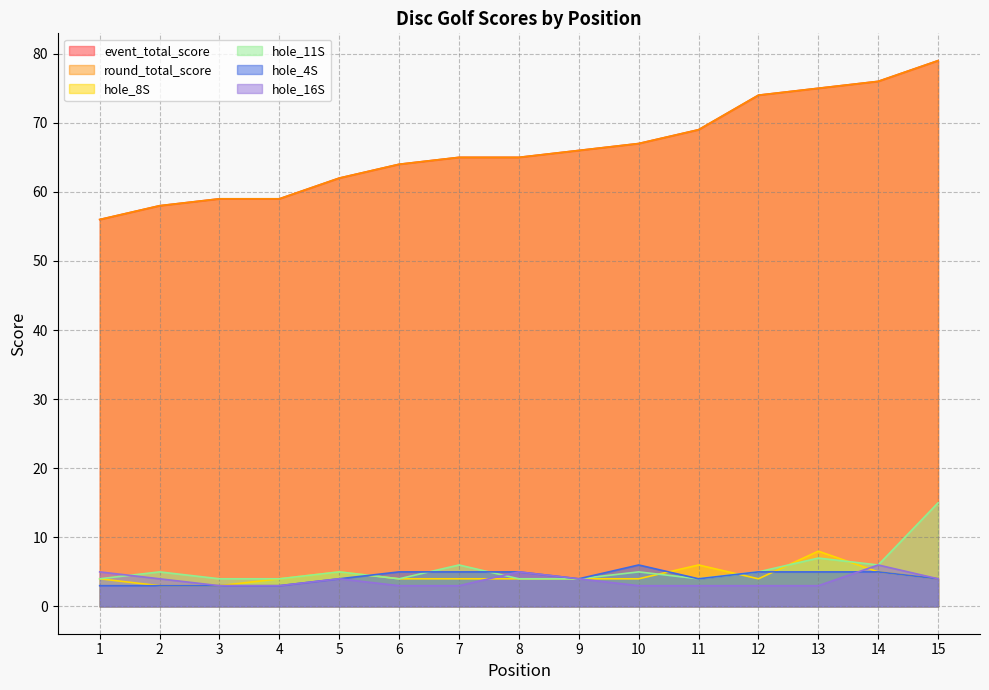

What are all the series names shown in the legend?

event_total_score, round_total_score, hole_8S, hole_11S, hole_4S, hole_16S